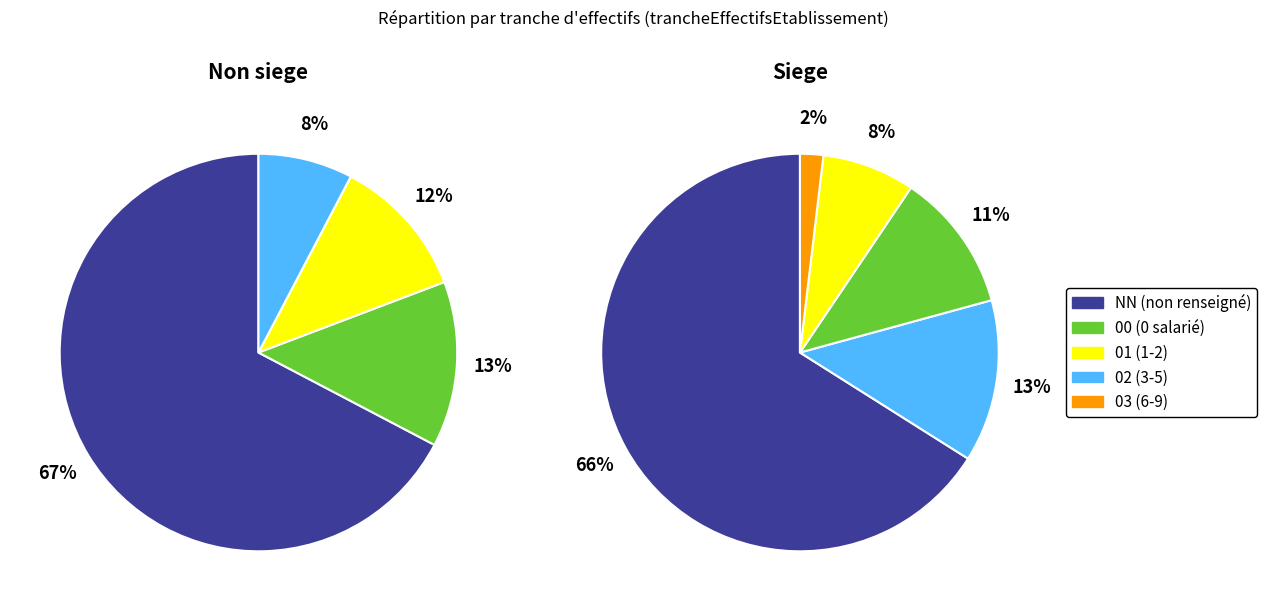

To the nearest percent, what is the difference between the NN and 03 slice percentages?

64%